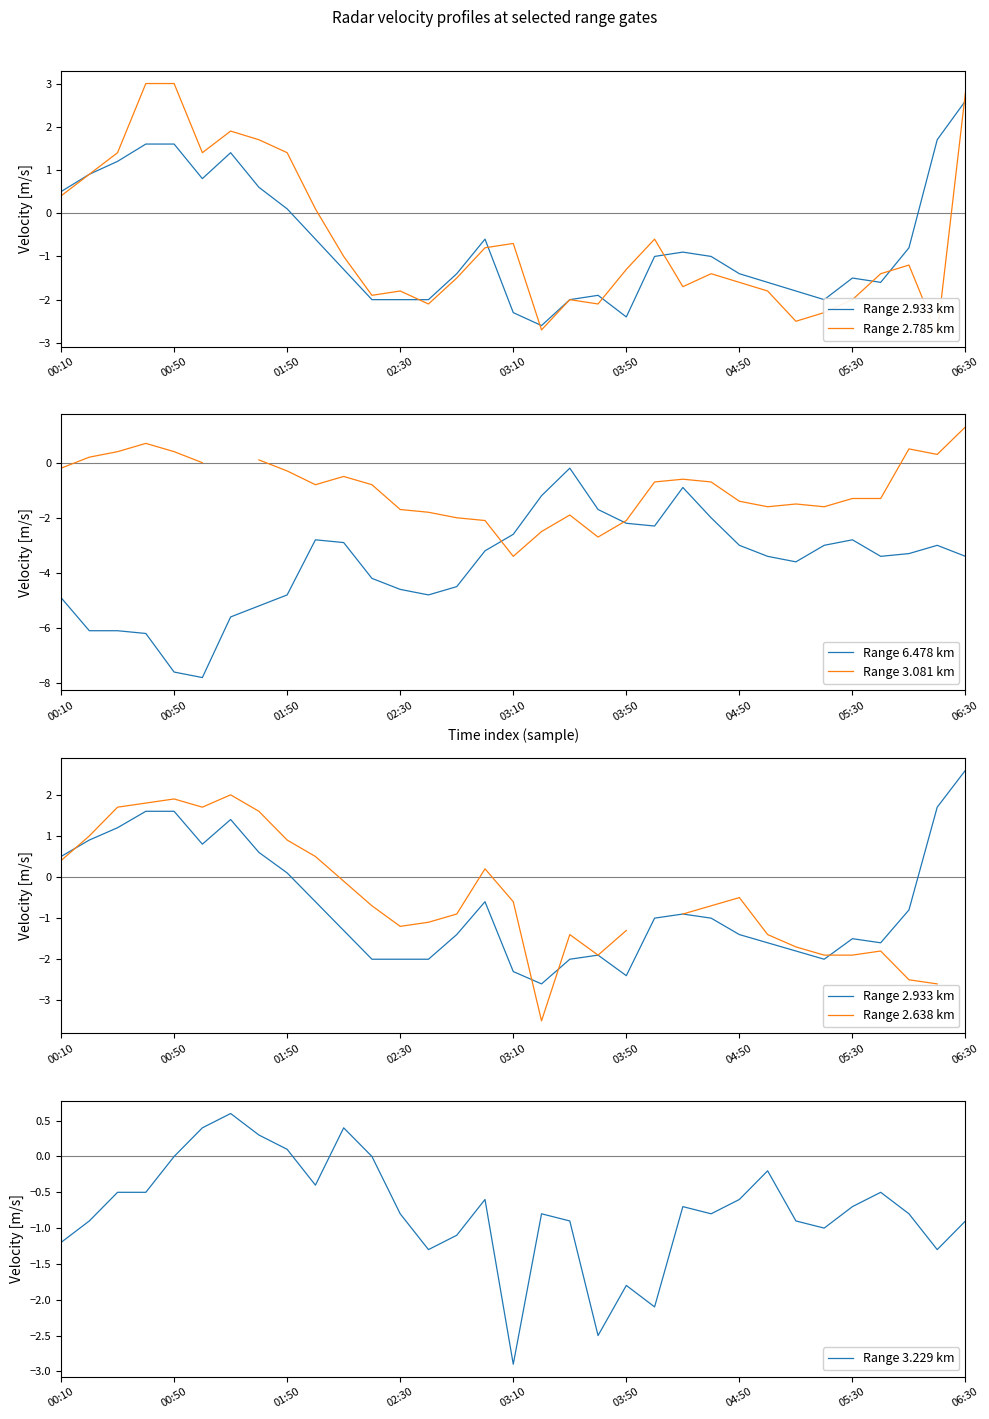

True or false: Range 3.229 km and Range 2.933 km intersect in this chart.

True